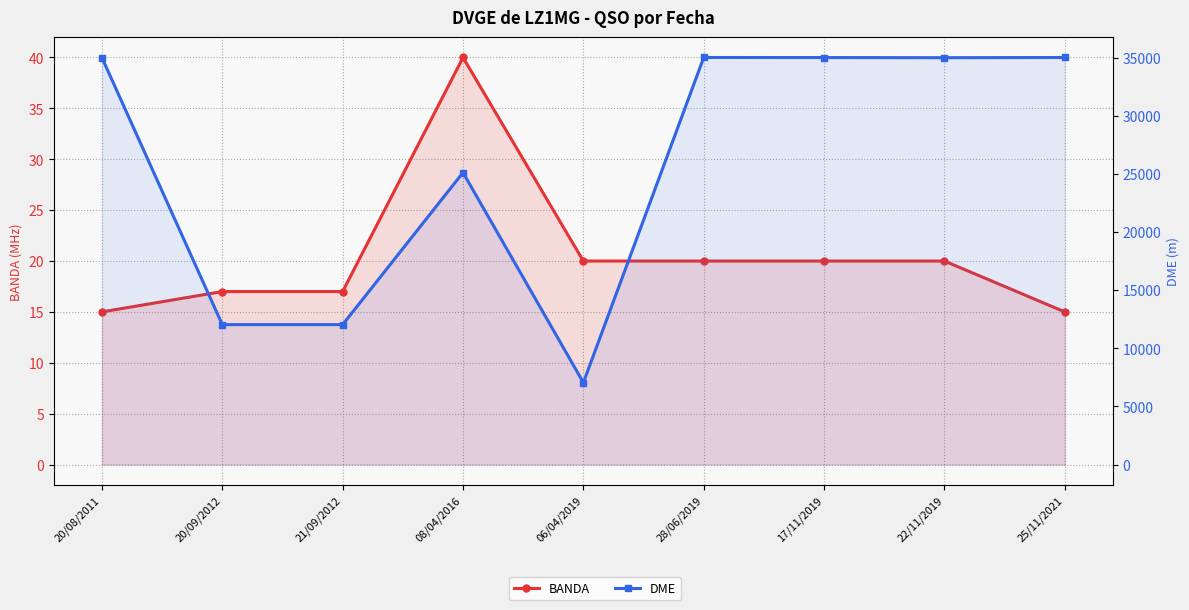

Rank the categories by BANDA value from highest to lowest.

08/04/2016, 06/04/2019, 28/06/2019, 17/11/2019, 22/11/2019, 20/09/2012, 21/09/2012, 20/08/2011, 25/11/2021